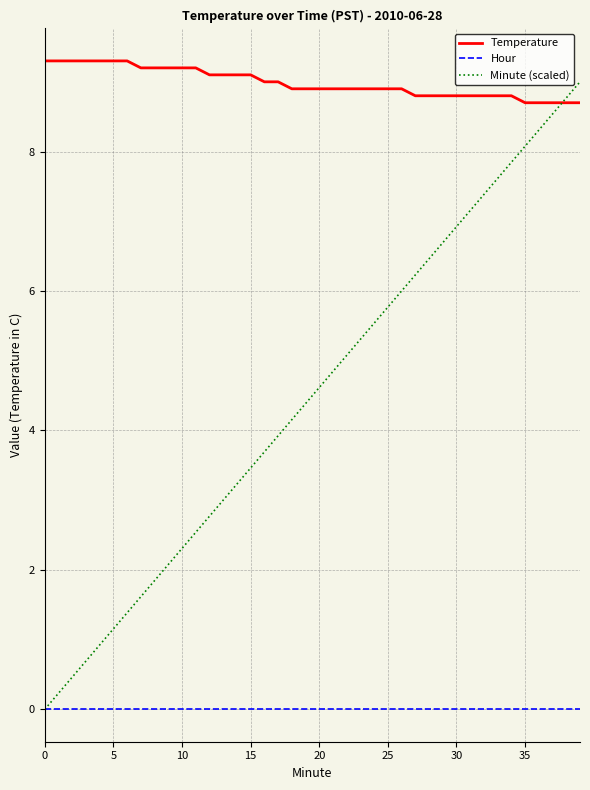

True or false: Hour and Temperature intersect in this chart.

False